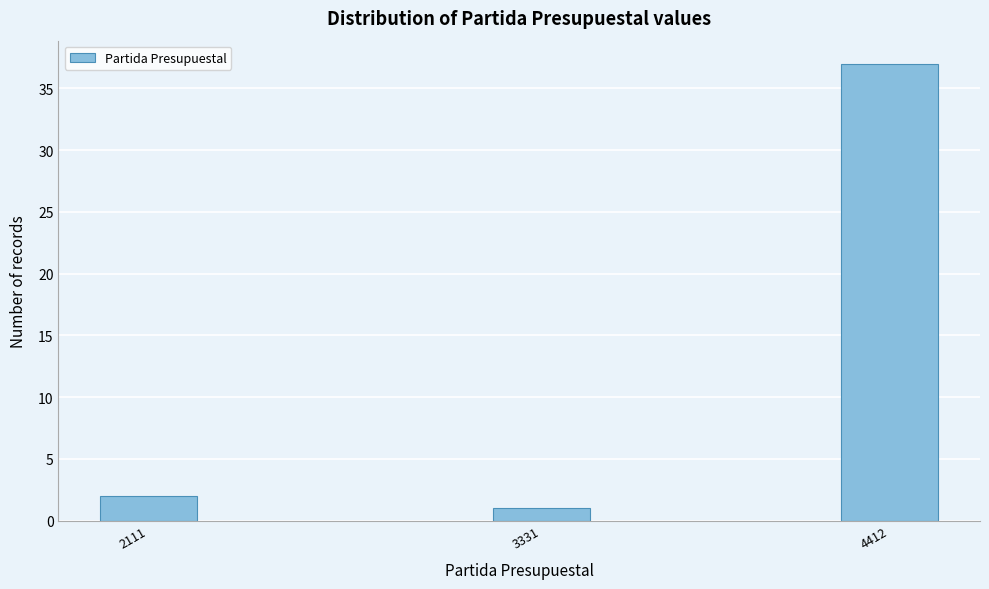

Reading left to right, list all the values displayed in this chart.

2111=2	3331=1	4412=37